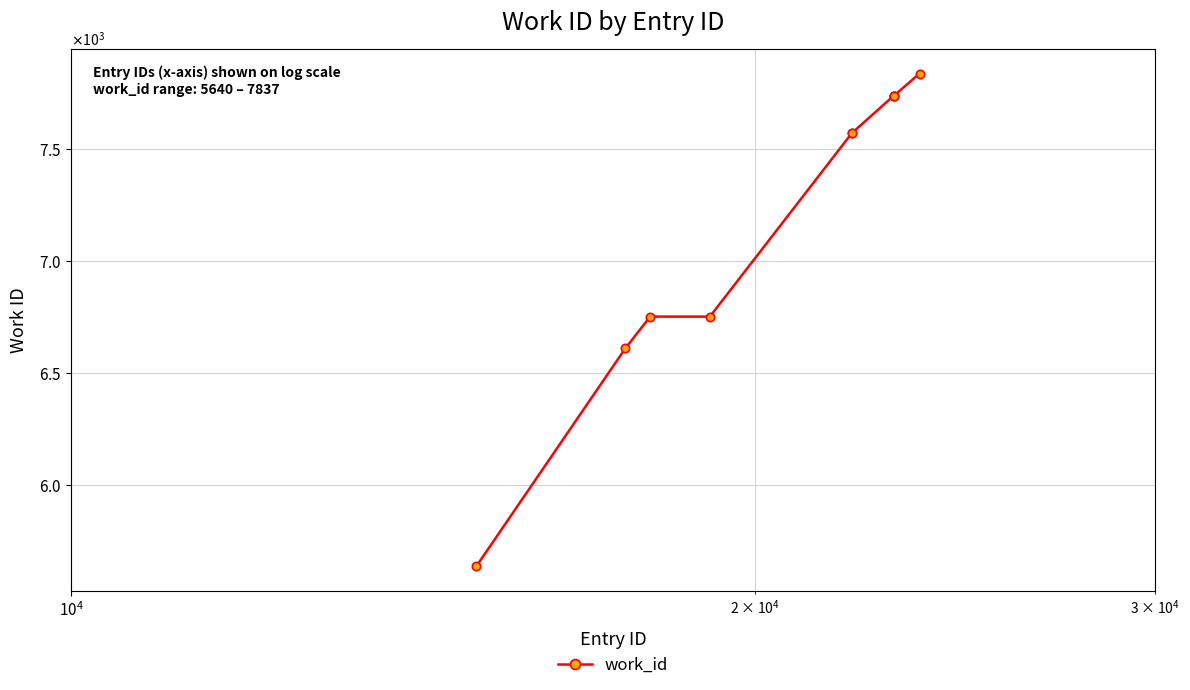

Does the chart have visible grid lines?

Yes